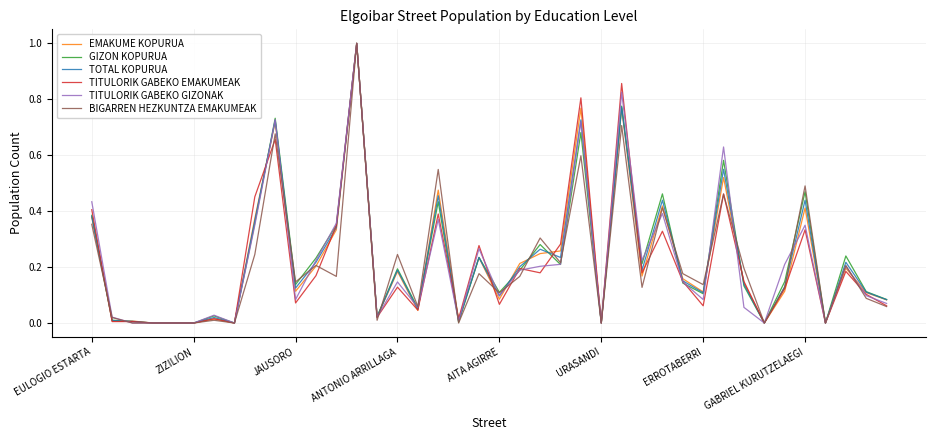

Rank the series by their maximum value, from lowest to highest.

EMAKUME KOPURUA, GIZON KOPURUA, TOTAL KOPURUA, TITULORIK GABEKO EMAKUMEAK, TITULORIK GABEKO GIZONAK, BIGARREN HEZKUNTZA EMAKUMEAK